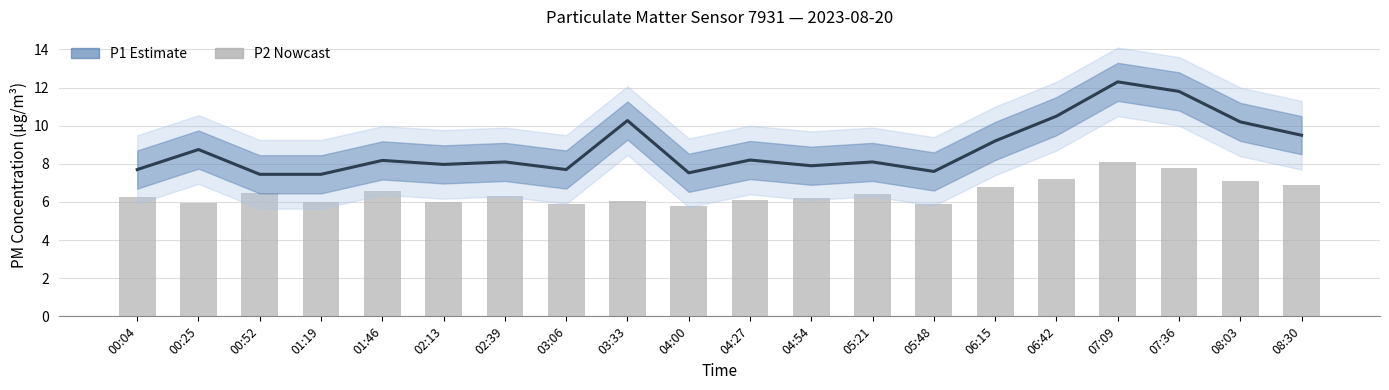

Are the bars horizontal?

No